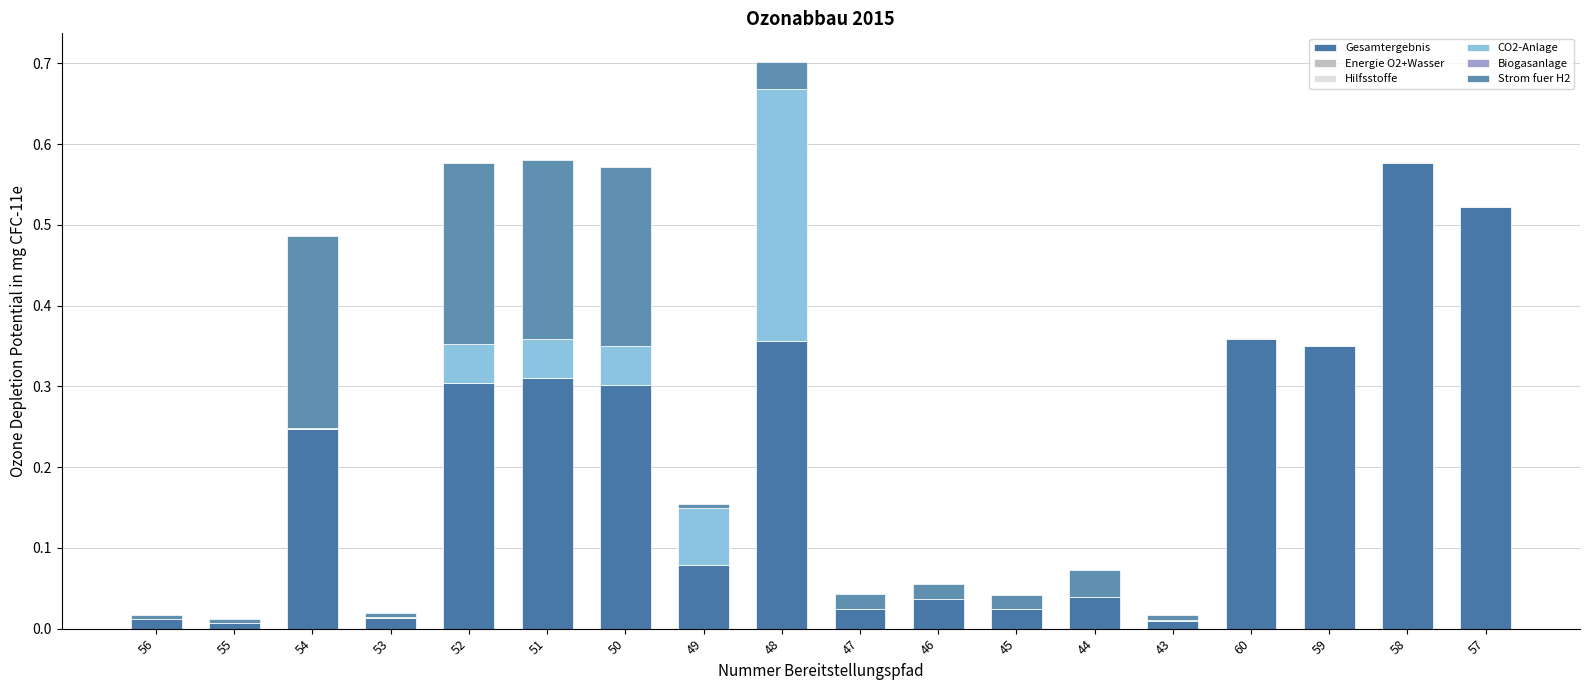

How many categories are shown in the chart?

18